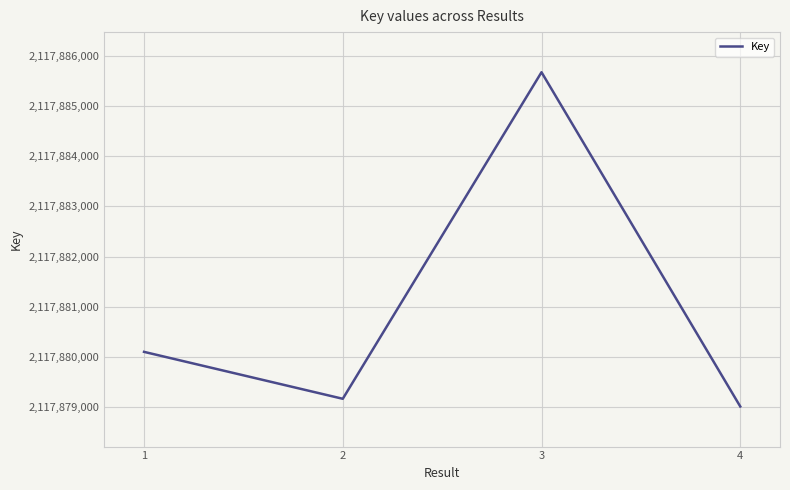

What is the approximate value at 2, to the nearest 100?

2117879200